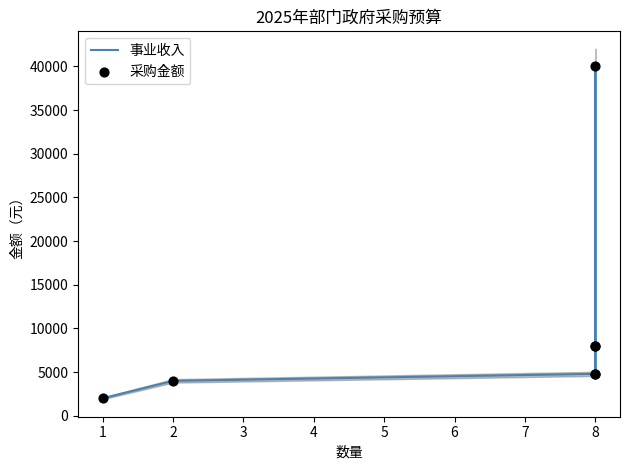

What is the total value across all series at 6?

9600